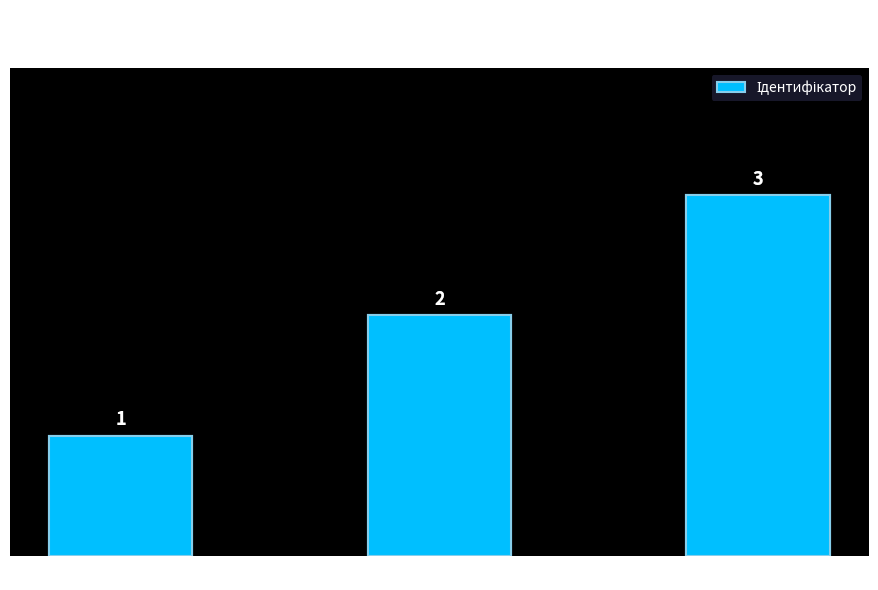

How many values are between 1 and 3?

3